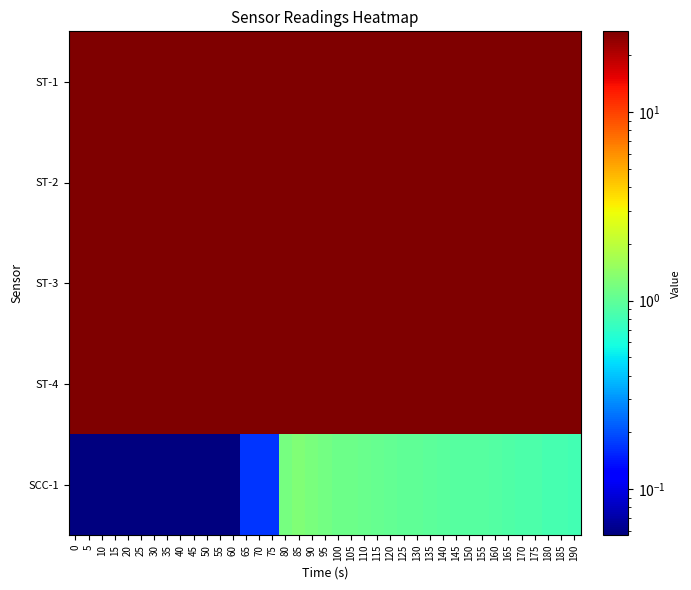

Which series has the widest spread of values?

SCC-1